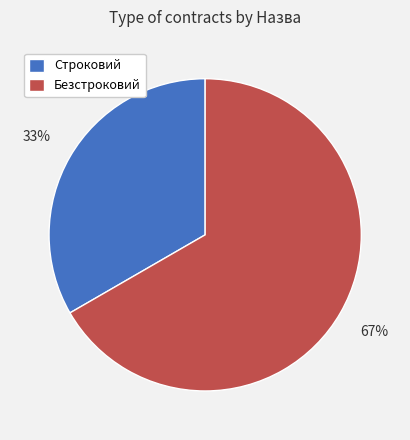

Which slice represents more than half of the pie?

Безстроковий